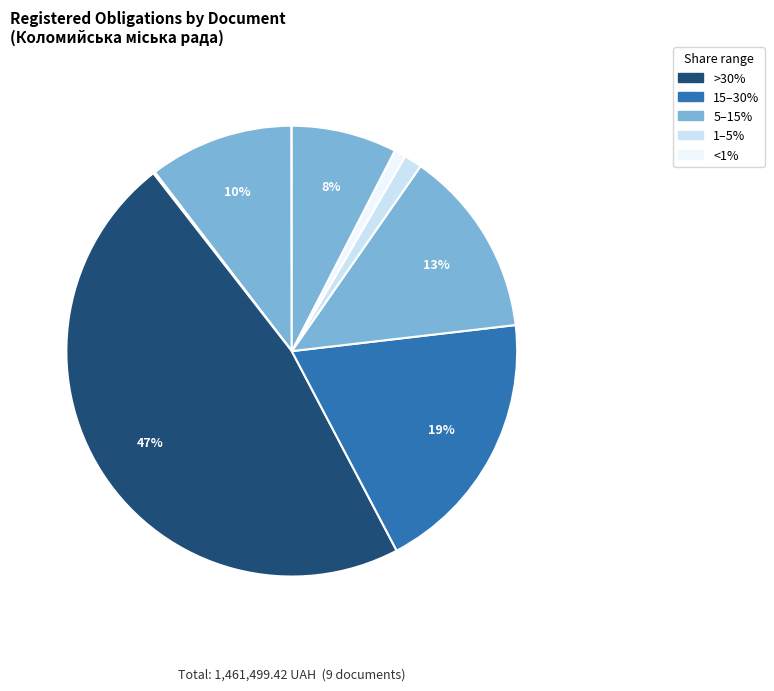

Is there a majority slice in this chart?

No